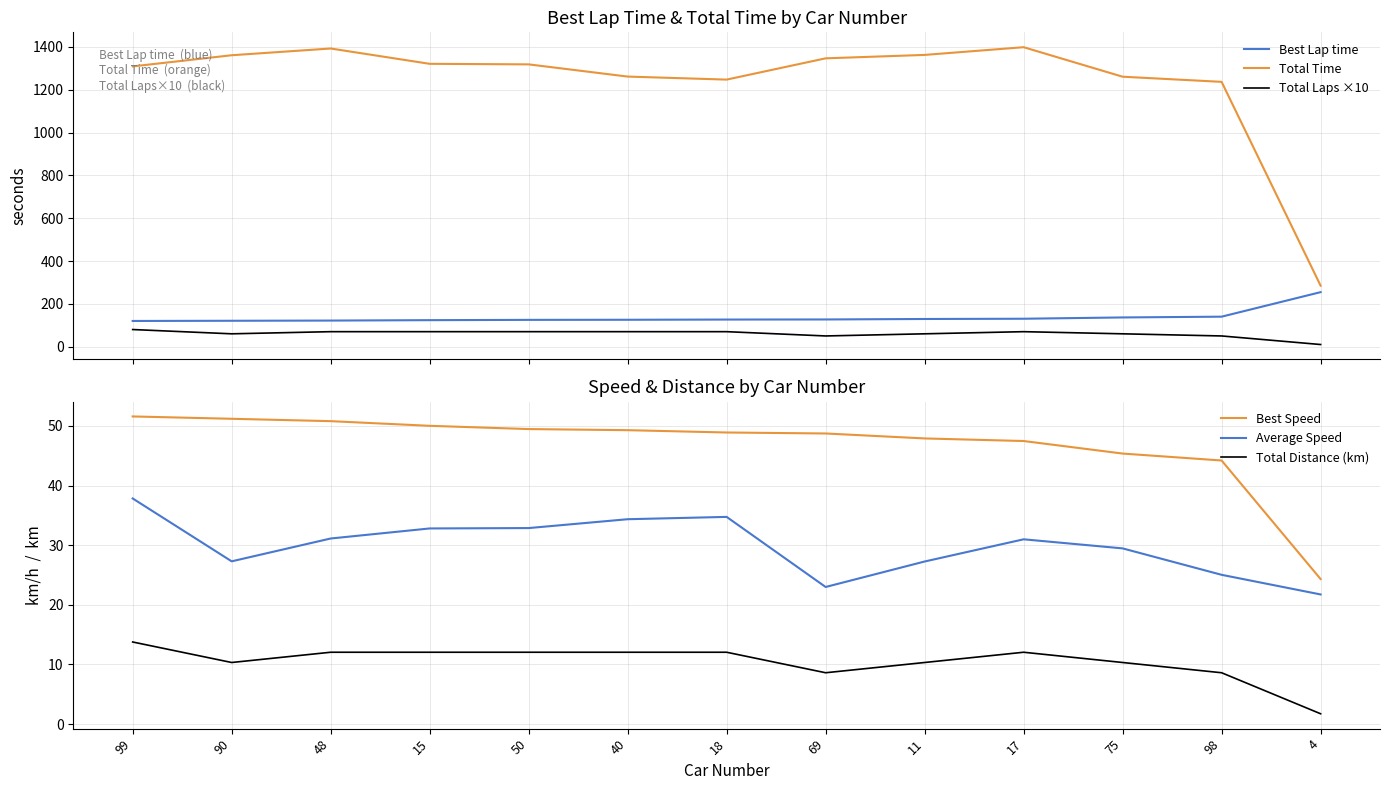

What is the label of the 2nd point from the left?

90